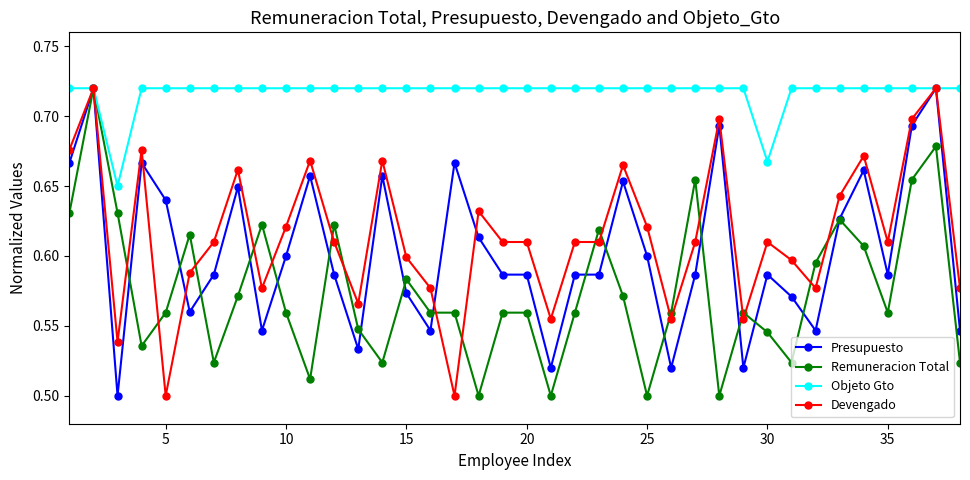

Which series has the largest total across all categories?

Objeto Gto